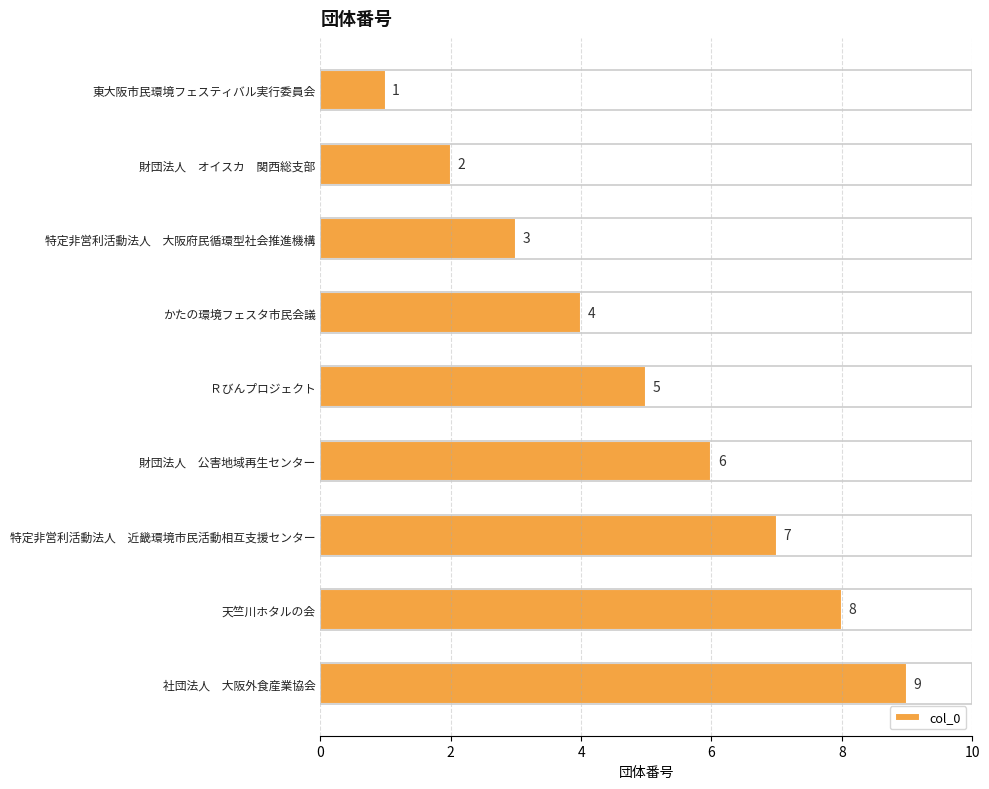

Is it true that the value at かたの環境フェスタ市民会議 is 3?

False